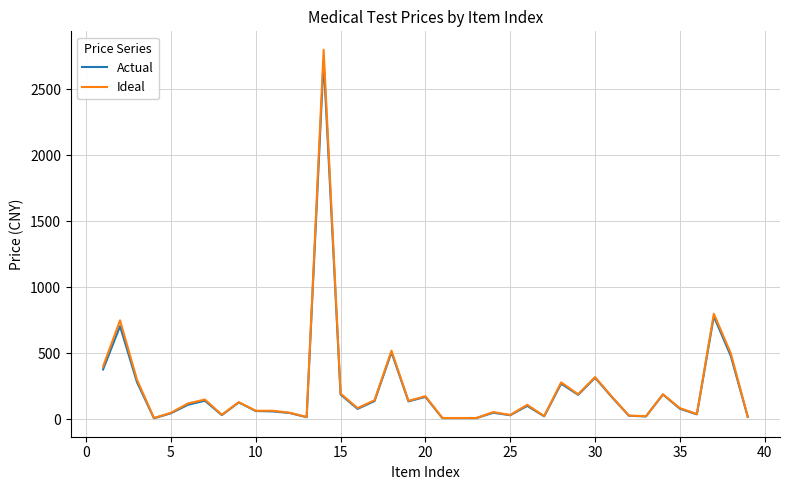

What is the greatest value displayed?

2800.0